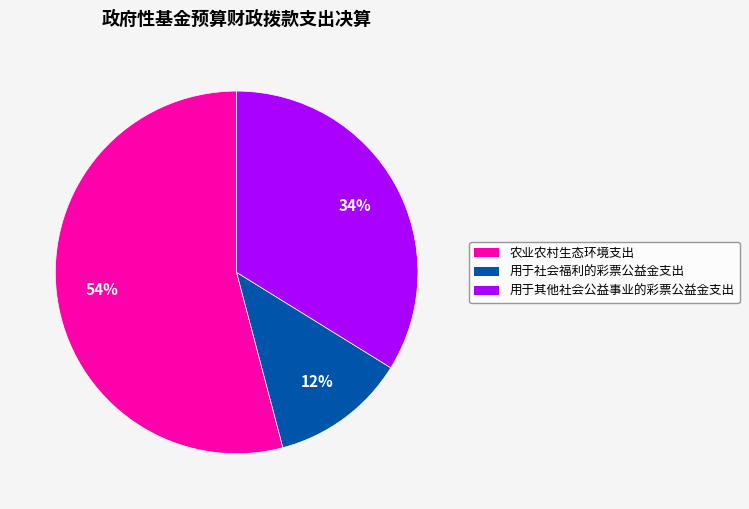

True or false: 用于其他社会公益事业的彩票公益金支出 accounts for 29% of the total.

False